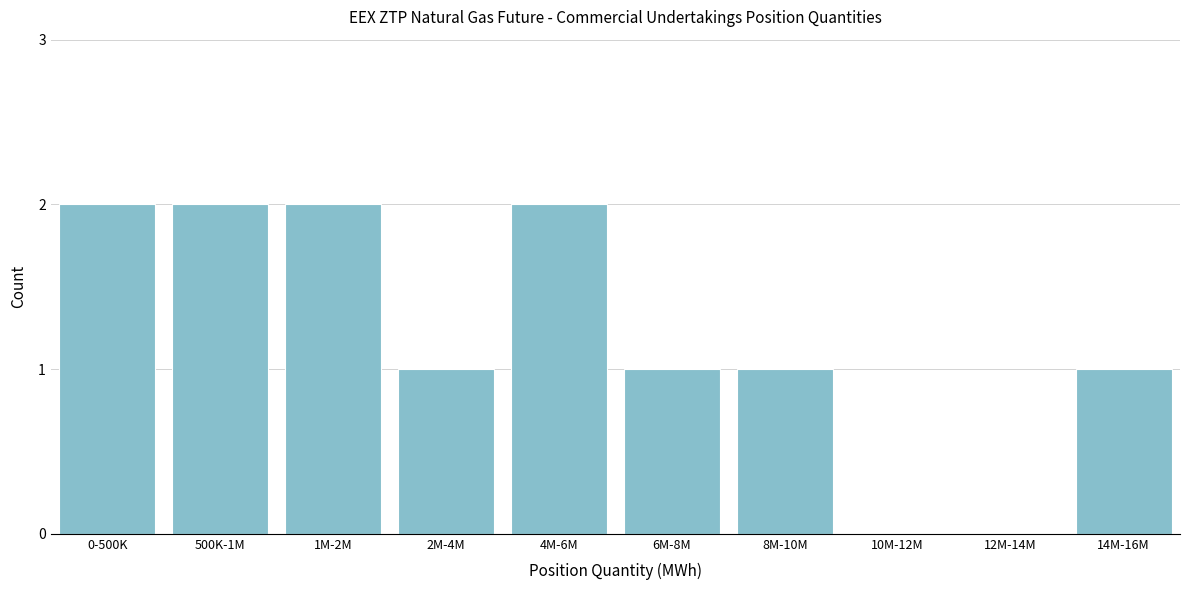

Reading left to right, list all the values displayed in this chart.

0-500K=2	500K-1M=2	1M-2M=2	2M-4M=1	4M-6M=2	6M-8M=1	8M-10M=1	10M-12M=0	12M-14M=0	14M-16M=1